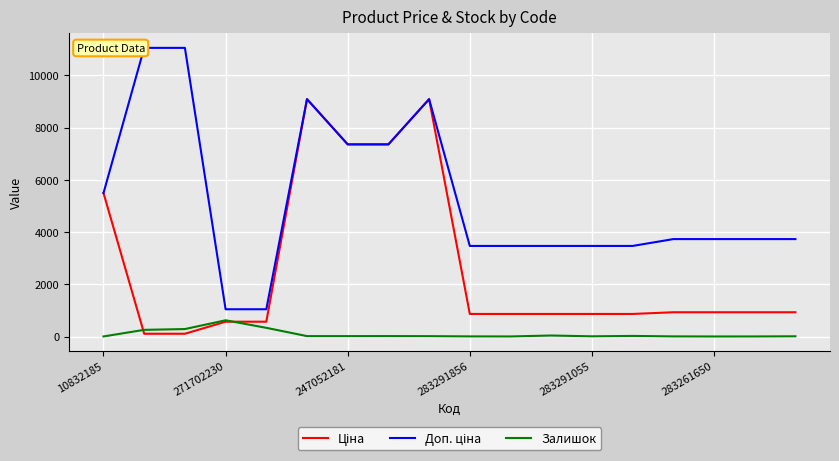

True or false: Доп. ціна and Залишок intersect in this chart.

False